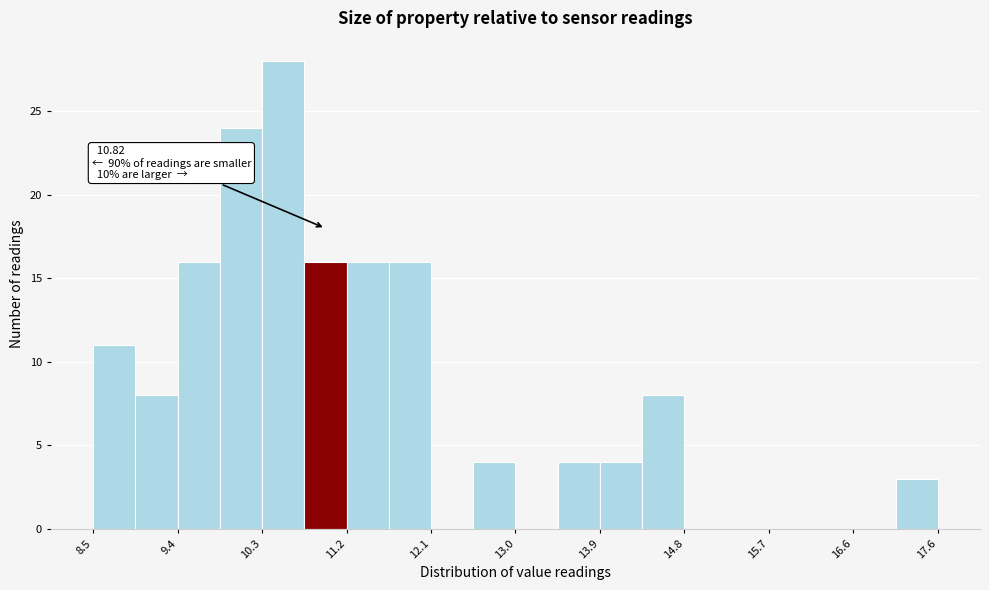

Over which range of the x-axis is the bar tallest?

10.3 to 10.8